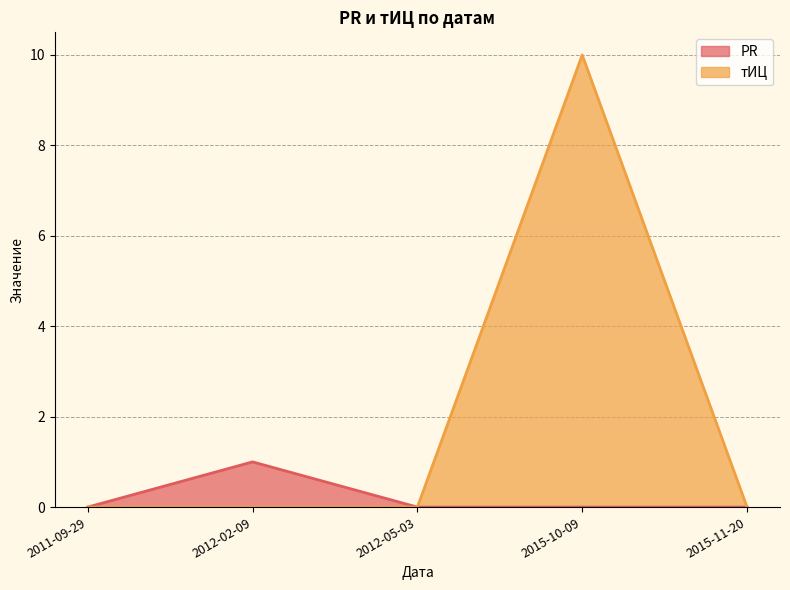

True or false: тИЦ has a value of 2 at 2015-10-09.

False